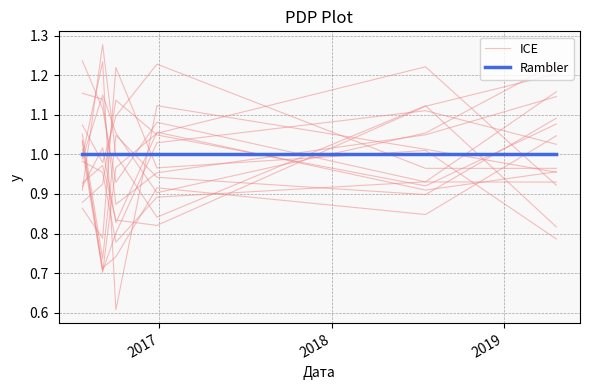

How many data points does each series have?

6